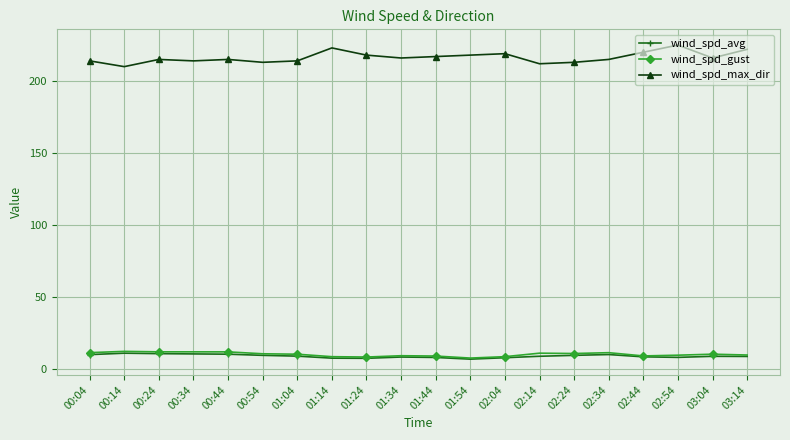

What is the minimum value shown in the chart?

6.8